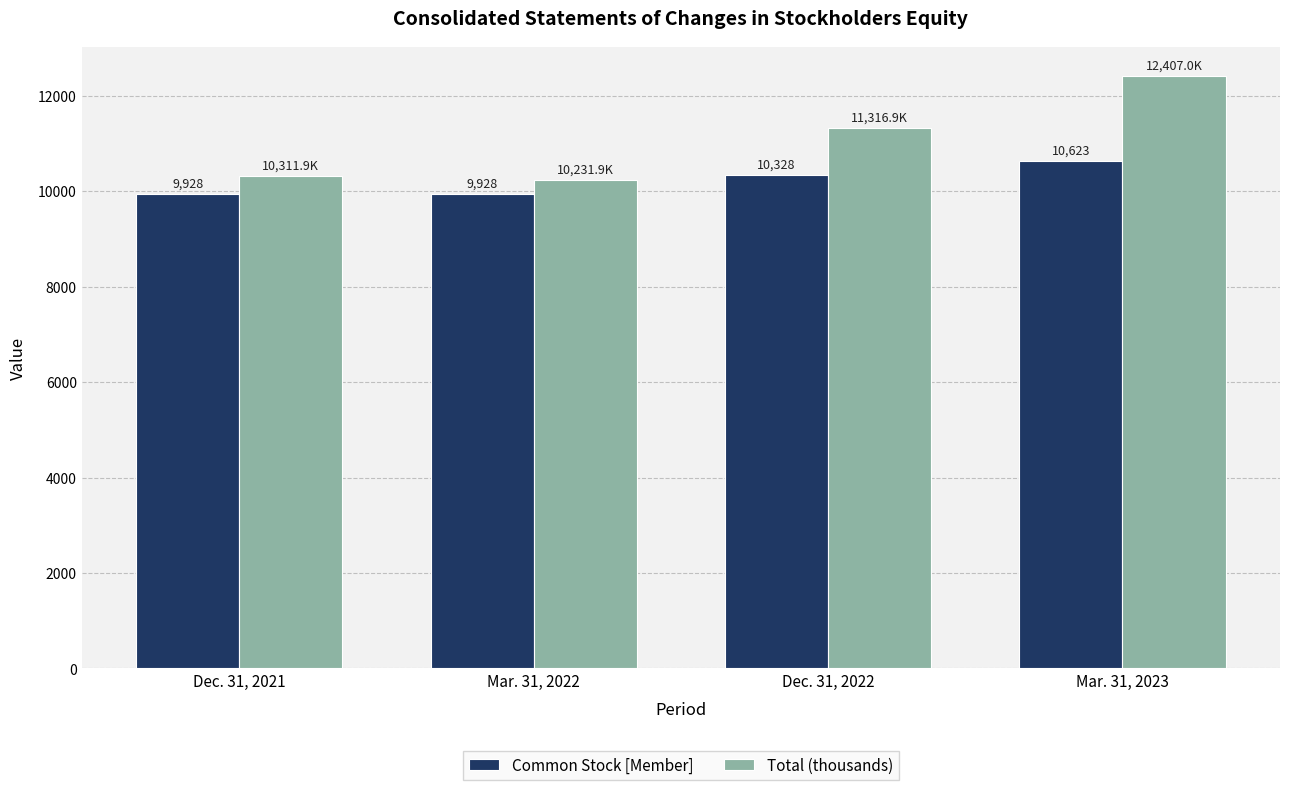

Which series has the widest spread of values?

Total (thousands)